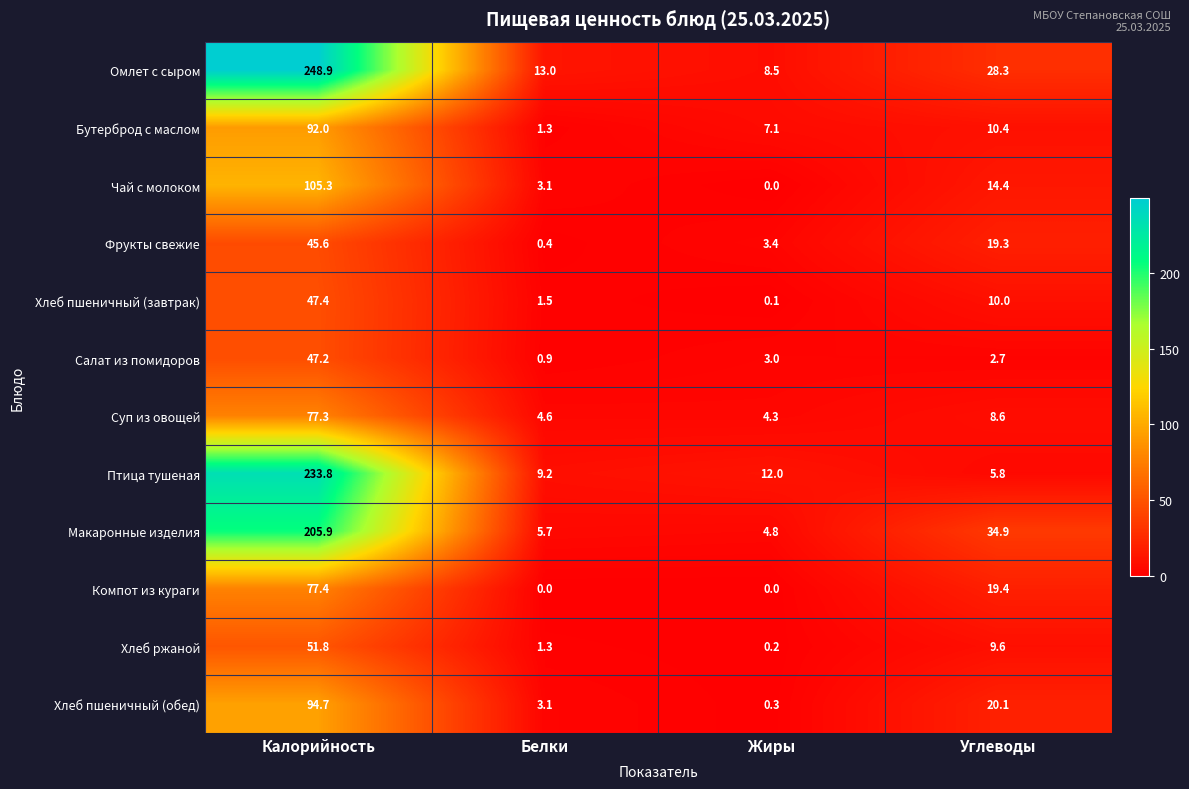

What is the average value of the Салат из помидоров series?

13.5